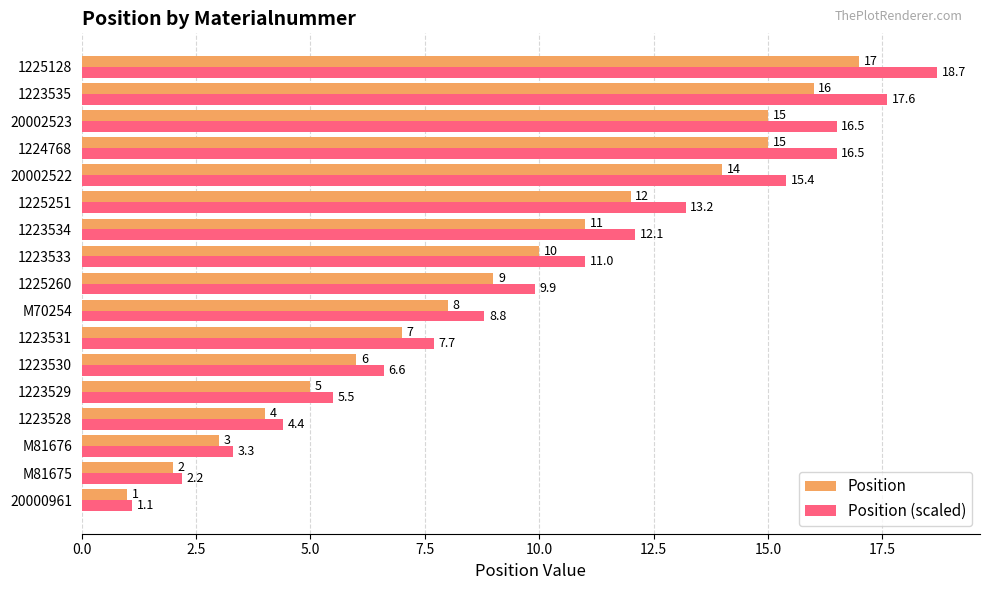

Which series has the widest spread of values?

Position (scaled)